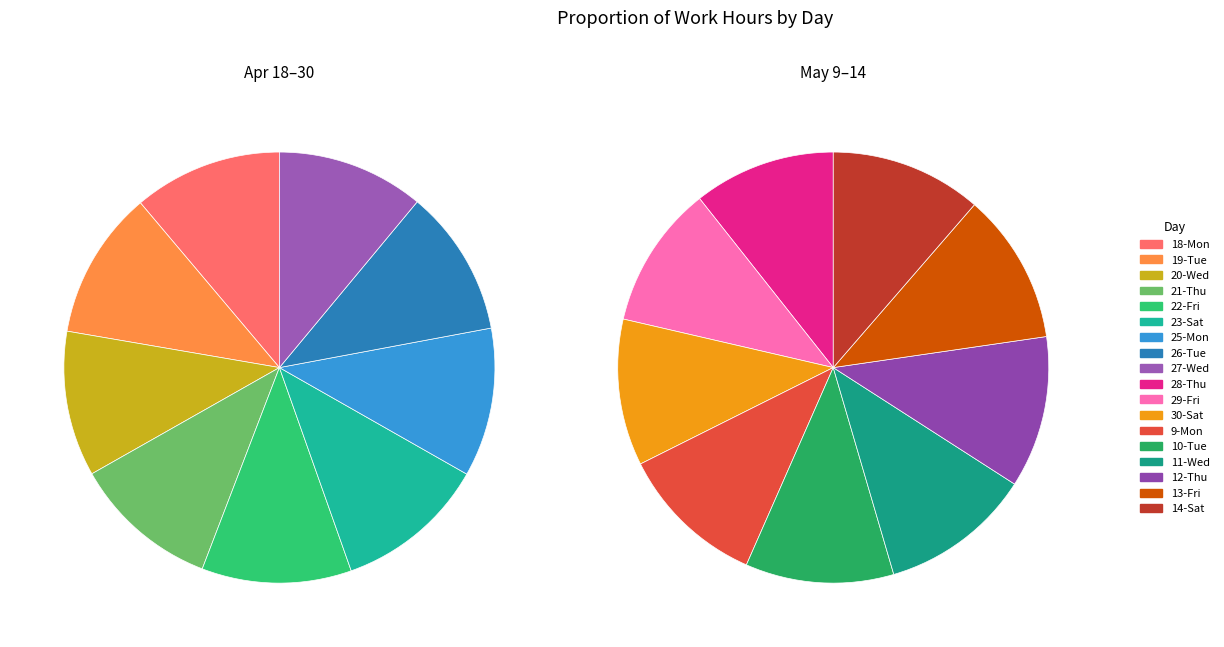

To the nearest percent, what is the average slice percentage?

6%